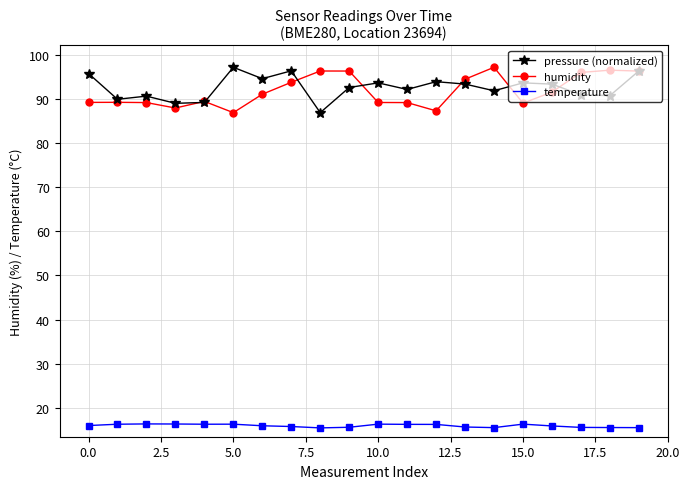

True or false: pressure (normalized) and temperature intersect in this chart.

False